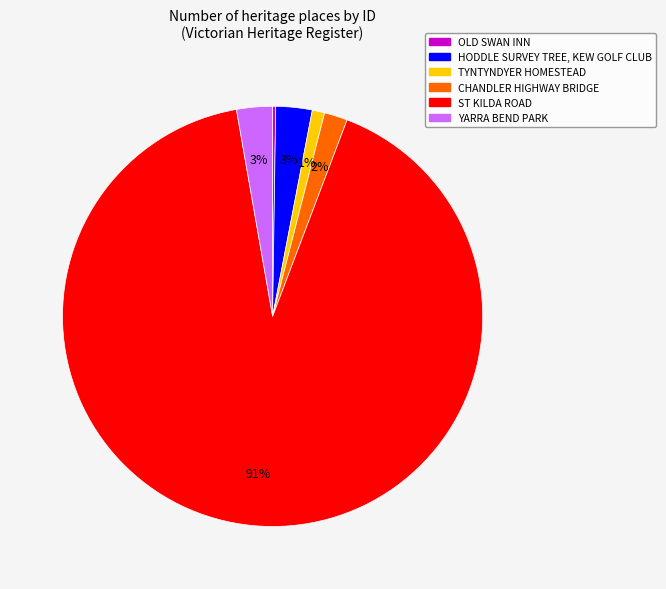

True or false: CHANDLER HIGHWAY BRIDGE accounts for 2% of the total.

True